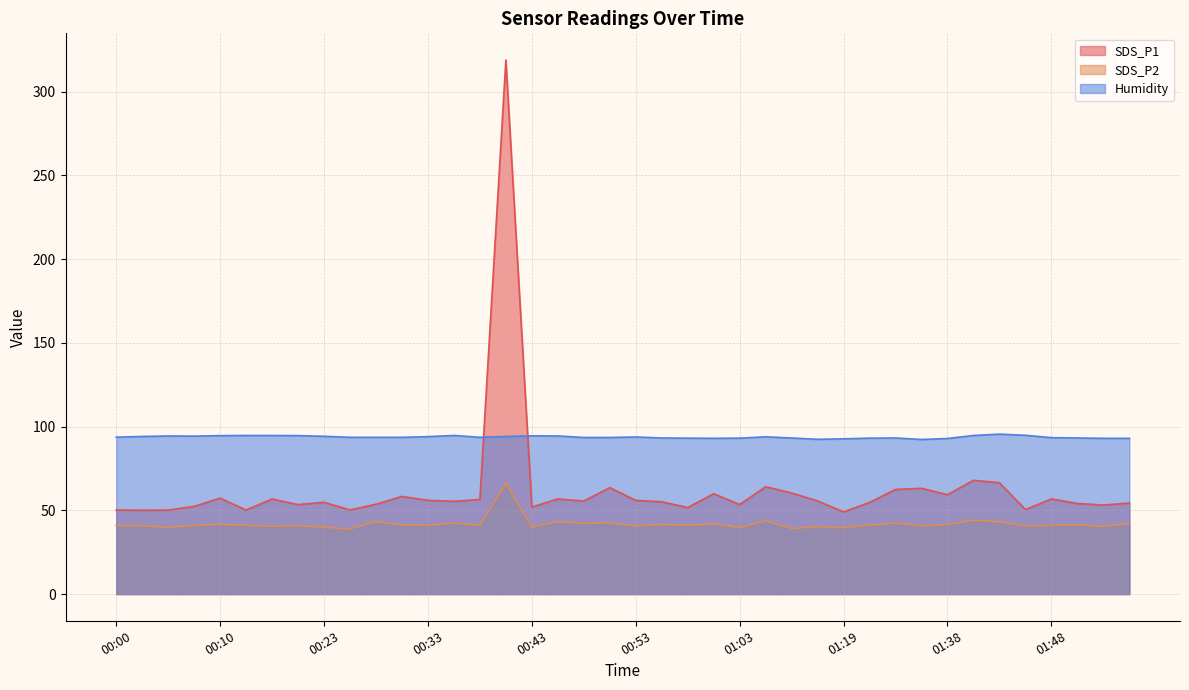

How many values in the Humidity series are below 93?

4